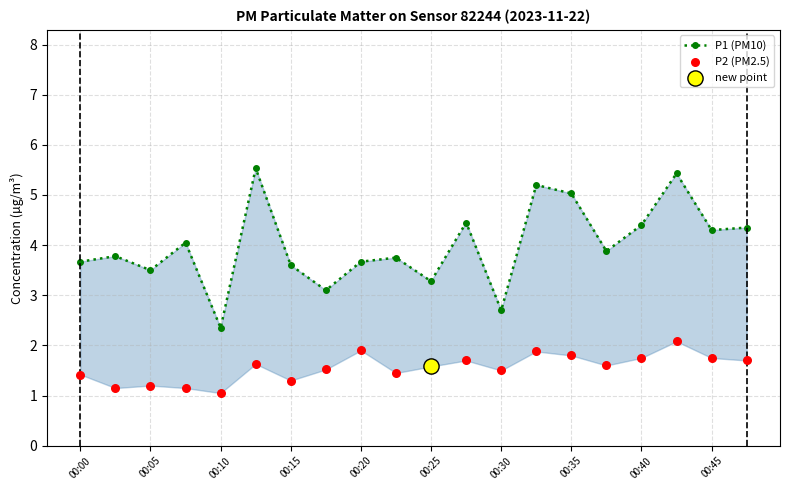

What are all the series names shown in the legend?

P1 (PM10), P2 (PM2.5)